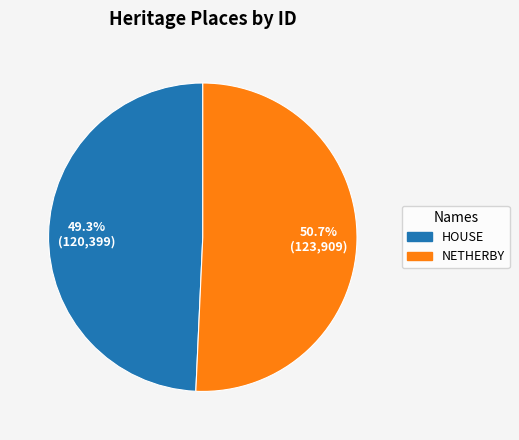

To the nearest percent, what is the combined percentage of HOUSE and NETHERBY?

100%